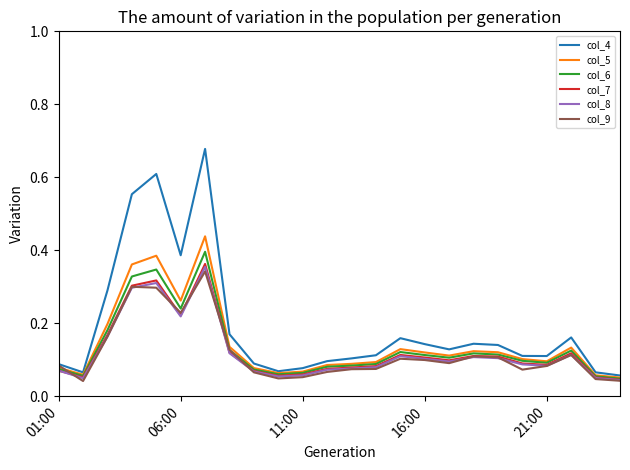

Which series has the largest total across all categories?

col_4